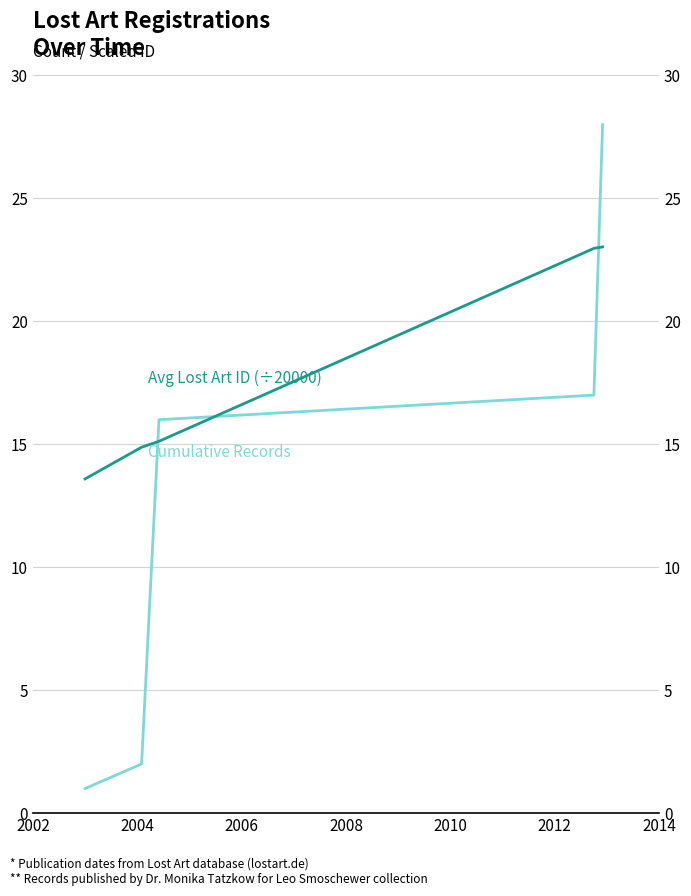

Rank the series by their maximum value, from highest to lowest.

Cumulative Records, Avg Lost Art ID (÷20000)